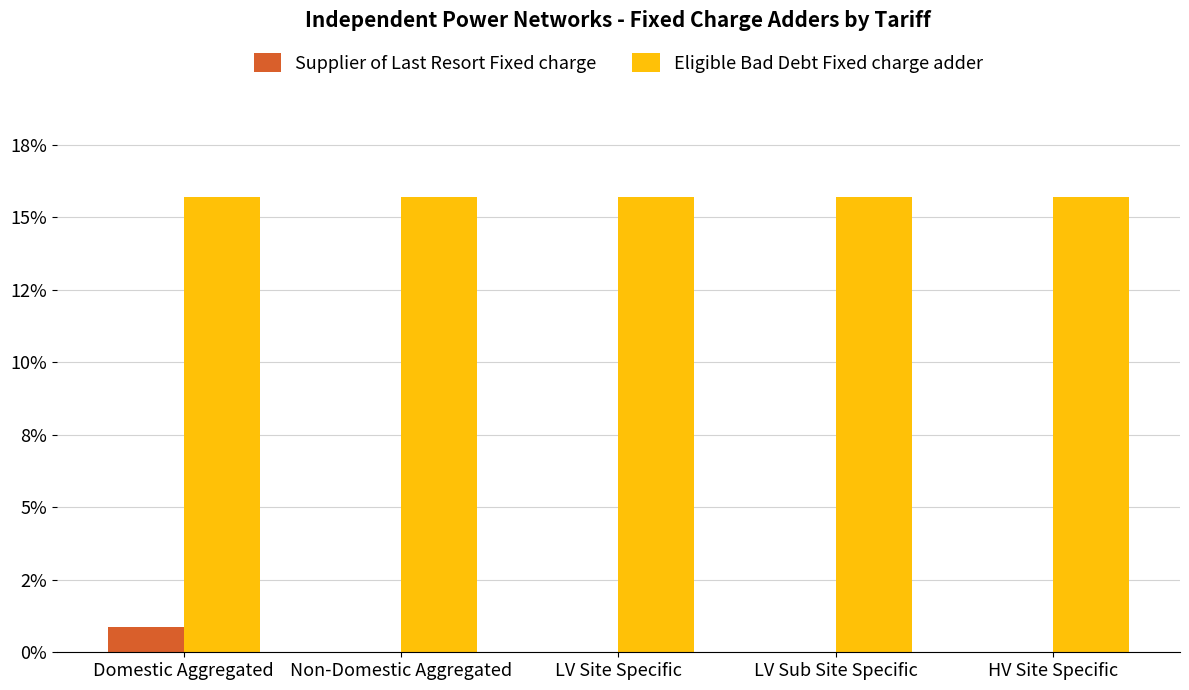

What is the label of the 5th bar from the left?

HV Site Specific